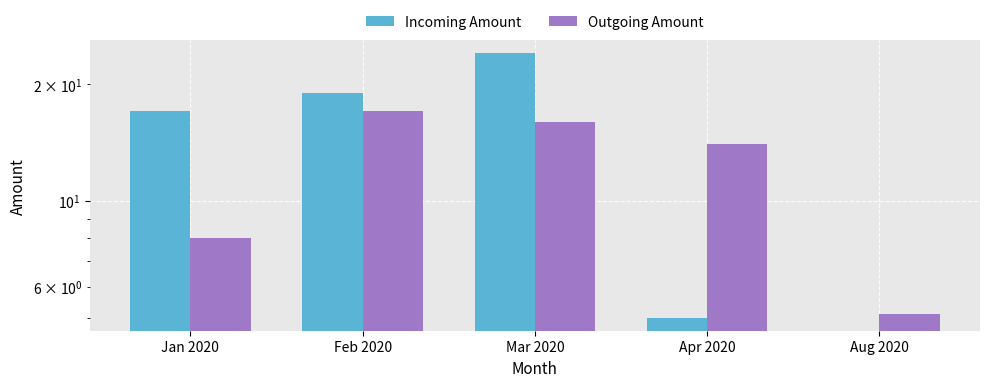

List the series in order of their overall mean, highest first.

Incoming Amount, Outgoing Amount